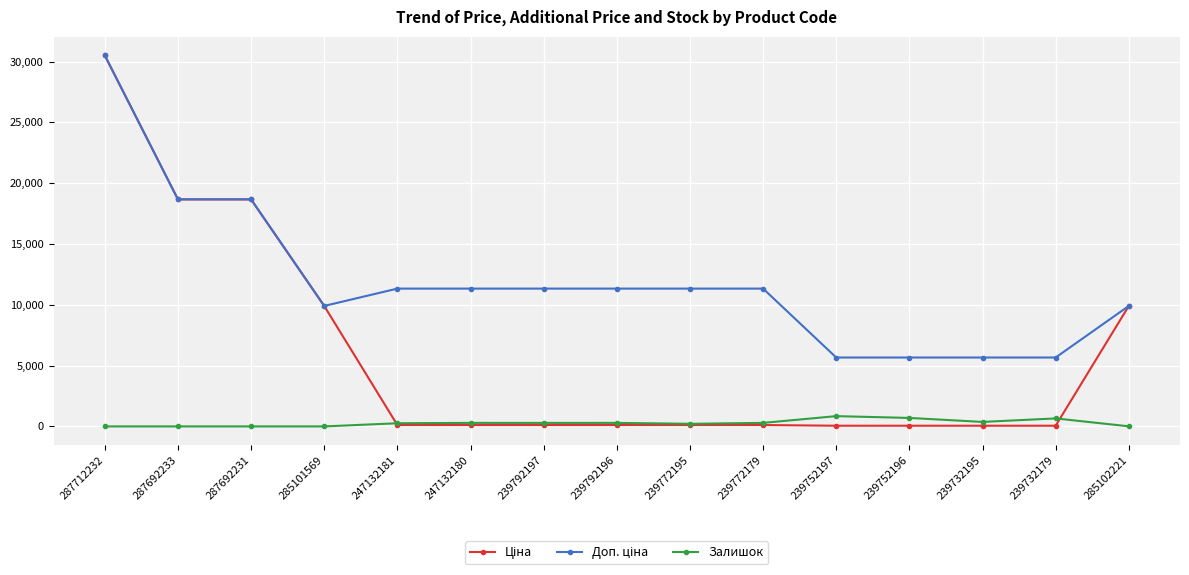

At which category is the sum across all series the highest?

287712232